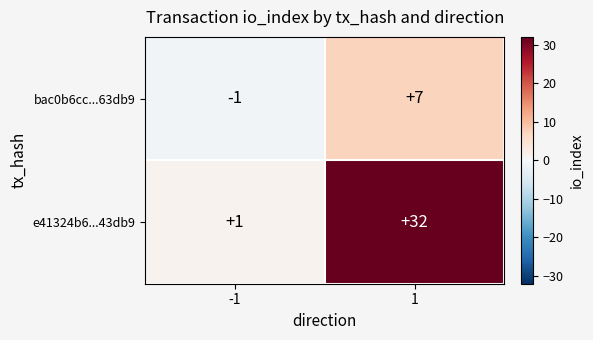

Reading left to right, extract all data points from this chart.

bac0b6cc...63db9: -1=-1	1=7
e41324b6...43db9: -1=1	1=32